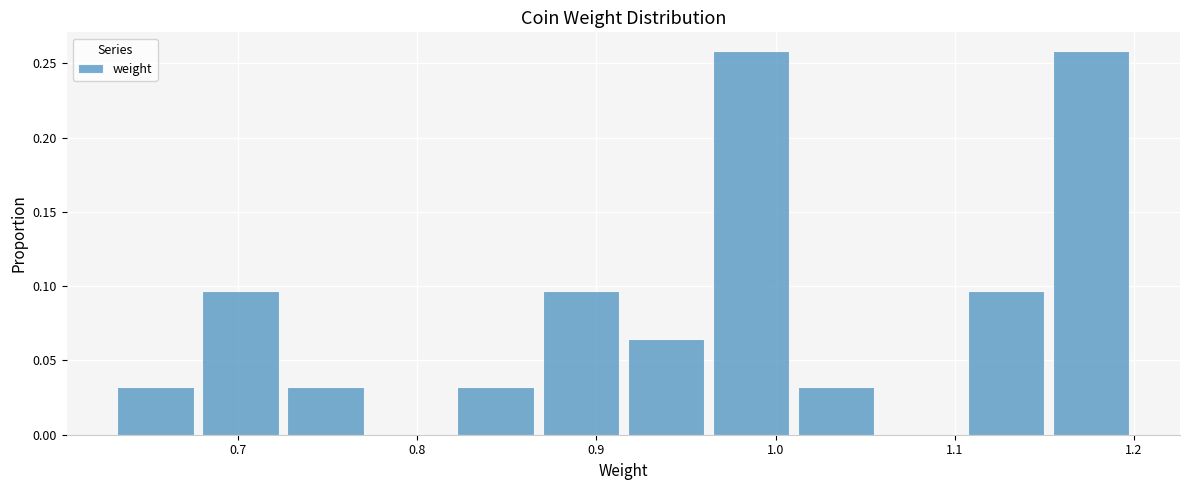

How tall is the bar that spans 0.92 to 0.96 on the x-axis? Neither the bar edges nor the heights are printed on the chart, so give them approximately, as read against the axes.

0.065